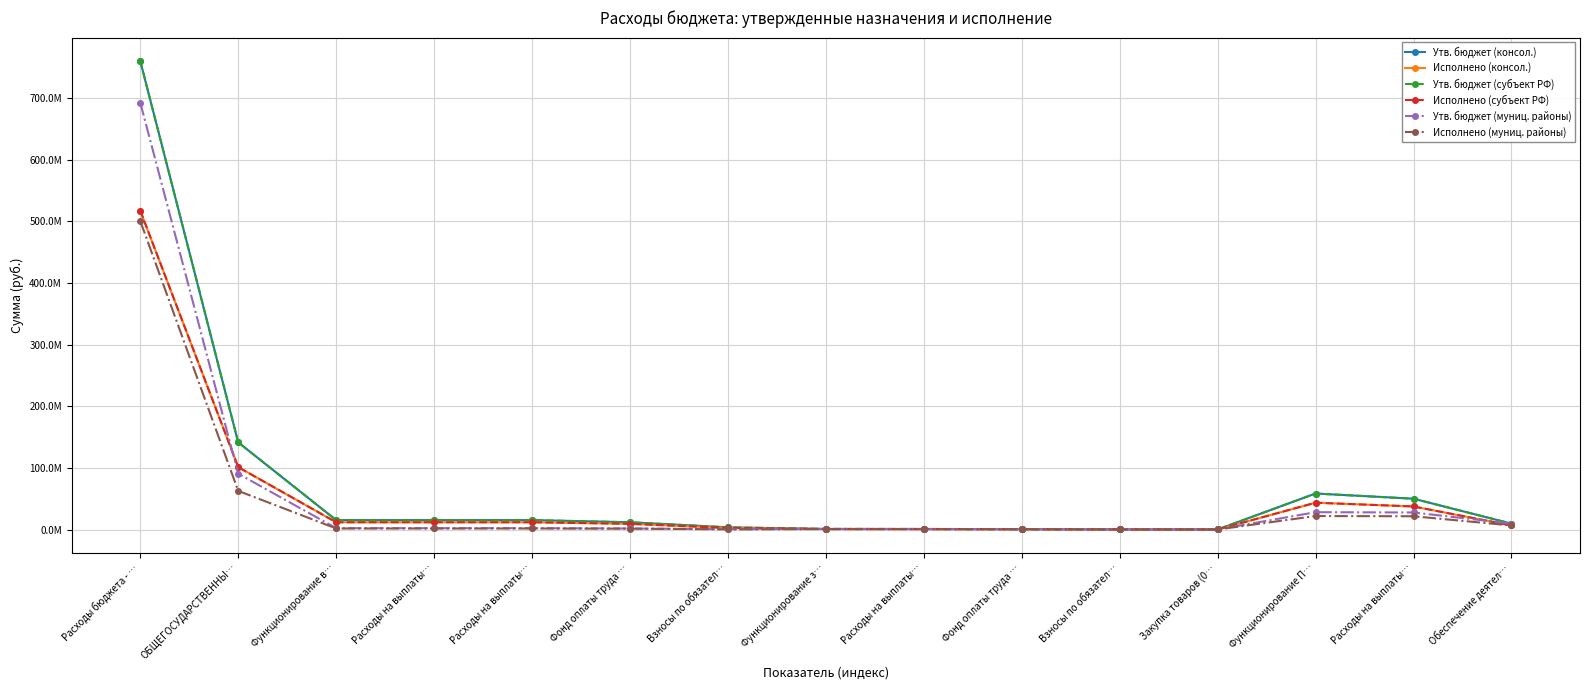

What is the label of the 14th point from the left?

Расходы на выплаты…